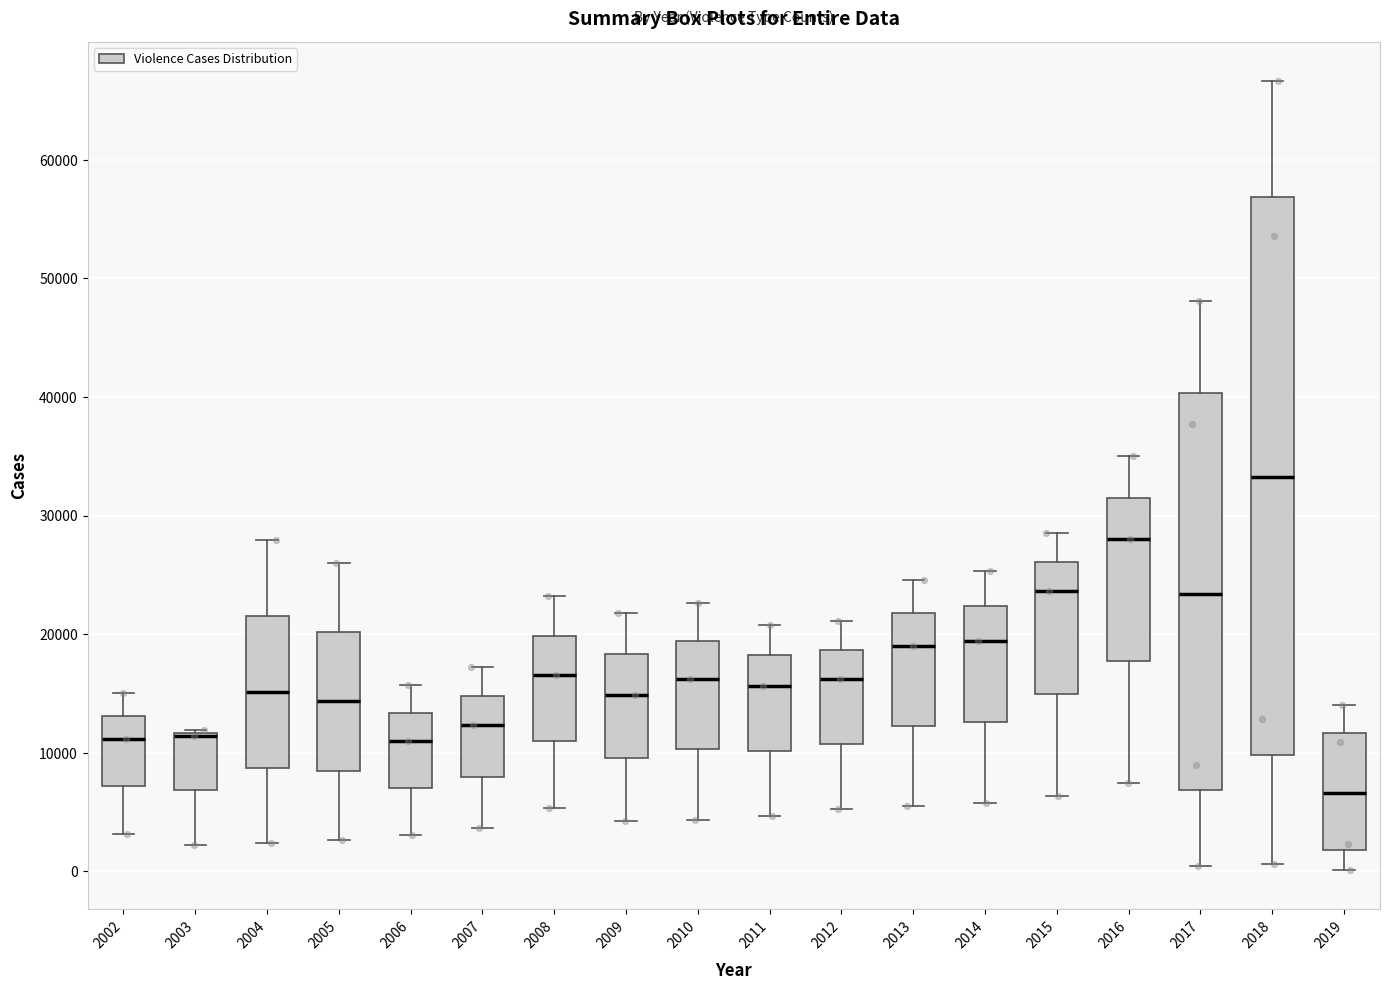

Reading left to right, read every box against the y-axis: the position of its median line, the range the box covers, and the ends of its whiskers. The values are not printed on the chart, so give them approximately, as read against the axis.

2002: median 11000, box 7000 to 13000, whiskers 3000 to 15000
2003: median 11000 (drawn on the box's upper edge), box 7000 to 12000, whiskers 2000 to 12000
2004: median 15000, box 9000 to 22000, whiskers 2000 to 28000
2005: median 14000, box 8000 to 20000, whiskers 3000 to 26000
2006: median 11000, box 7000 to 13000, whiskers 3000 to 16000
2007: median 12000, box 8000 to 15000, whiskers 4000 to 17000
2008: median 17000, box 11000 to 20000, whiskers 5000 to 23000
2009: median 15000, box 10000 to 18000, whiskers 4000 to 22000
2010: median 16000, box 10000 to 19000, whiskers 4000 to 23000
2011: median 16000, box 10000 to 18000, whiskers 5000 to 21000
2012: median 16000, box 11000 to 19000, whiskers 5000 to 21000
2013: median 19000, box 12000 to 22000, whiskers 6000 to 25000
2014: median 19000, box 13000 to 22000, whiskers 6000 to 25000
2015: median 24000, box 15000 to 26000, whiskers 6000 to 28000
2016: median 28000, box 18000 to 32000, whiskers 7000 to 35000
2017: median 23000, box 7000 to 40000, whiskers 0 to 48000
2018: median 33000, box 10000 to 57000, whiskers 1000 to 67000
2019: median 7000, box 2000 to 12000, whiskers 0 to 14000